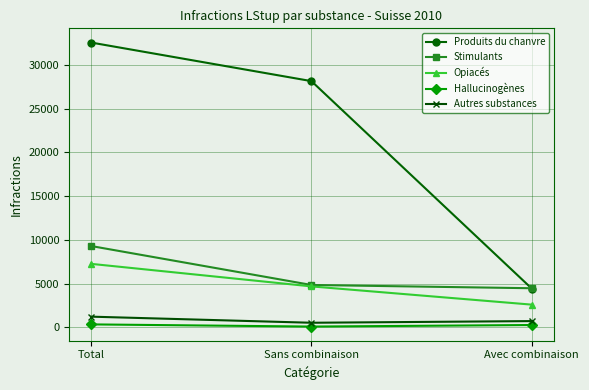

What is the maximum value for Hallucinogènes?

321